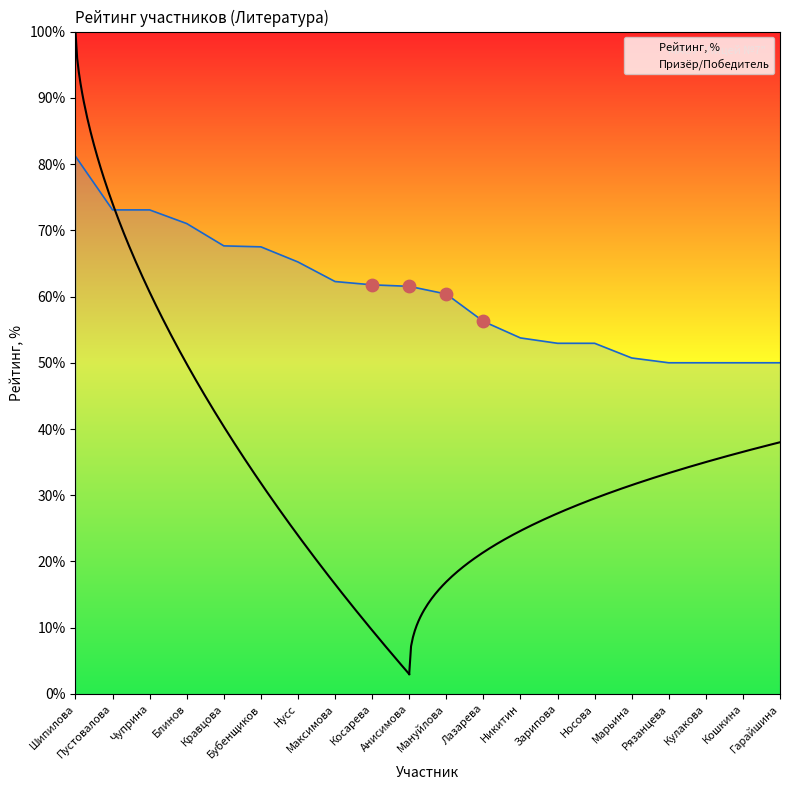

Which has a higher value, Лазарева or Анисимова?

Анисимова